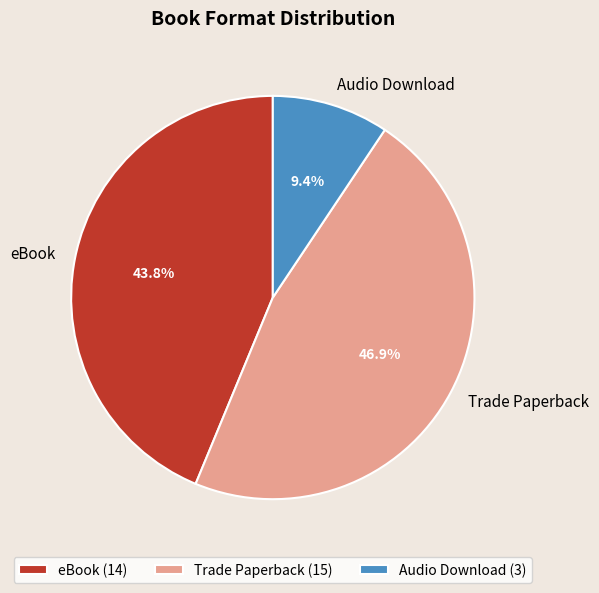

What is the ratio of the value at eBook to the value at Trade Paperback?

0.9